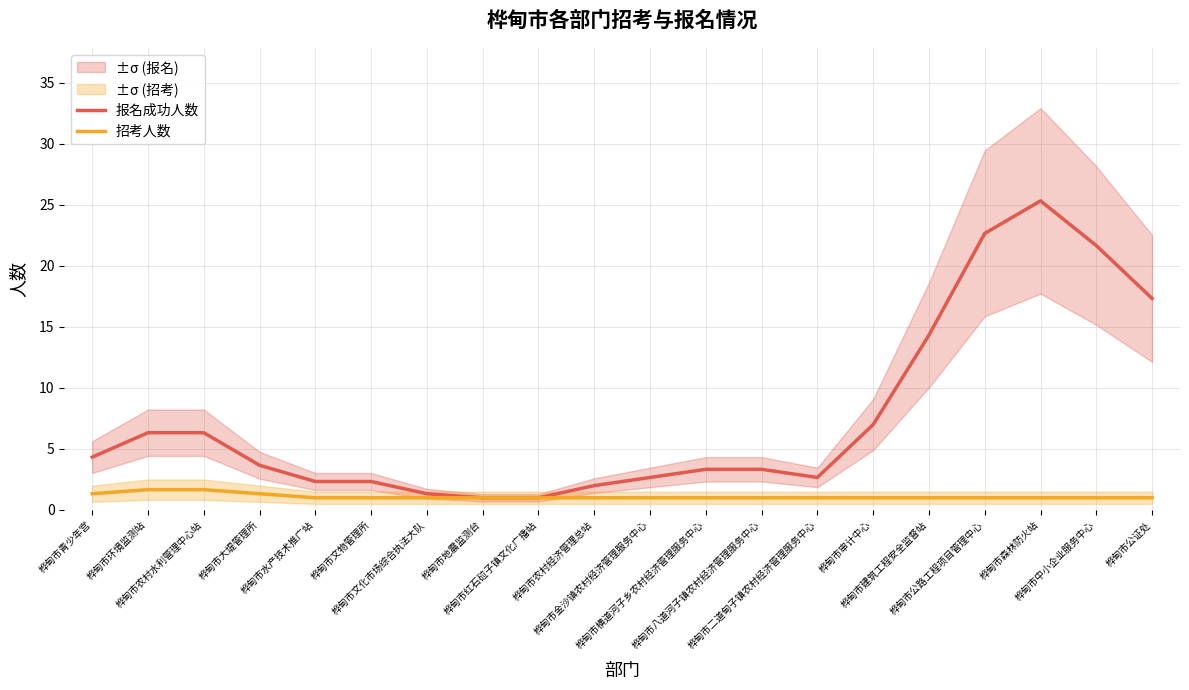

What is the sum of the 报名成功人数 values at 桦甸市环境监测站 and 桦甸市横道河子乡农村经济管理服务中心?

9.7